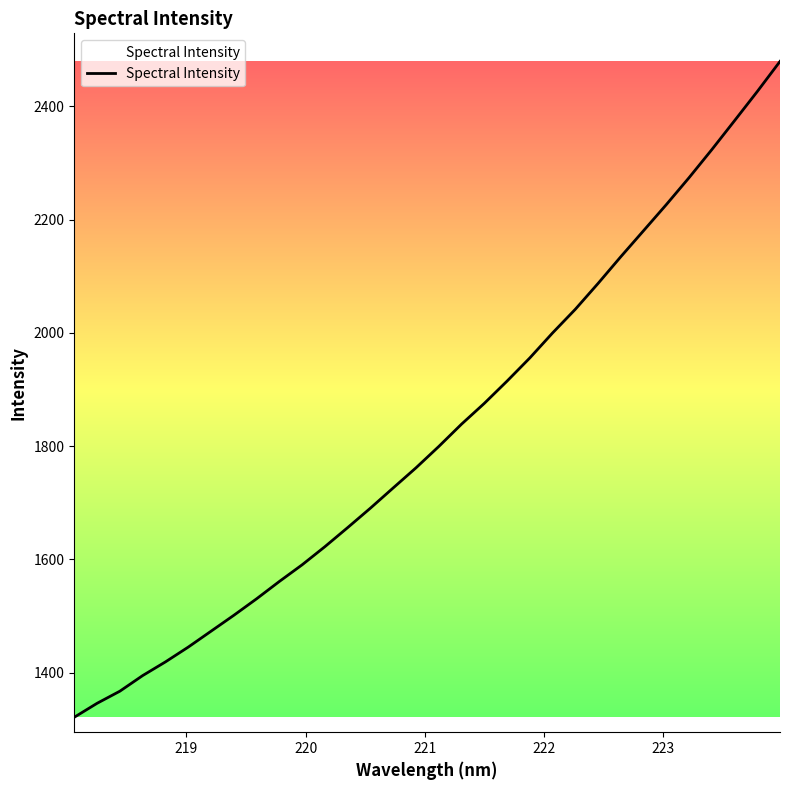

What is the minimum value shown in the chart?

1321.2